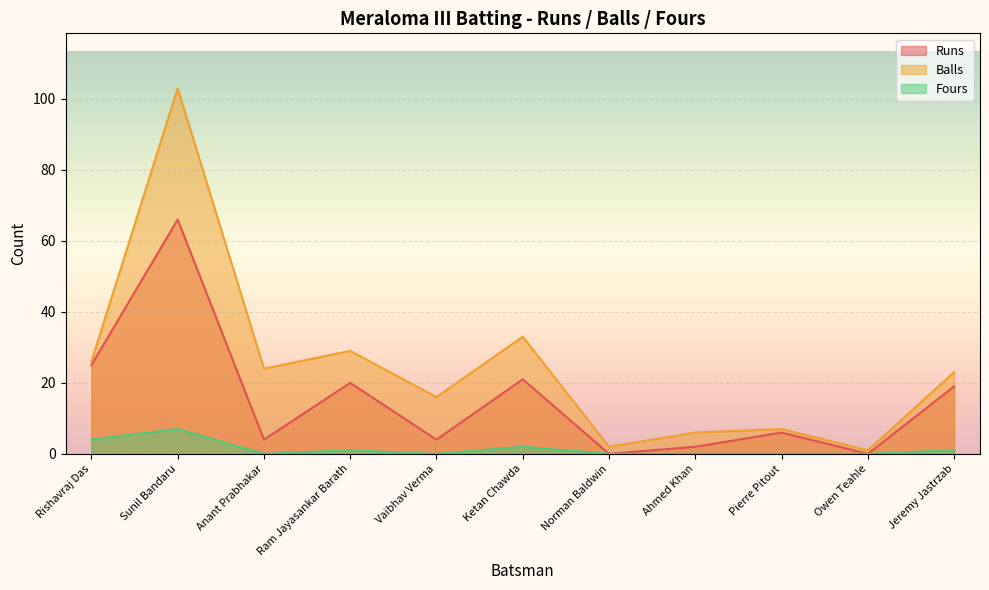

Which series changed the most between Anant Prabhakar and Norman Baldwin?

Balls